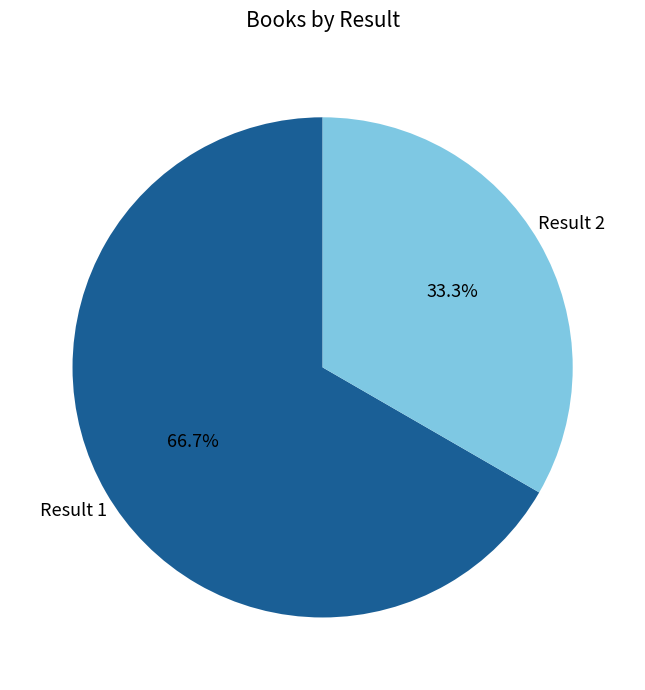

Is there any slice that represents more than half of the pie?

Yes